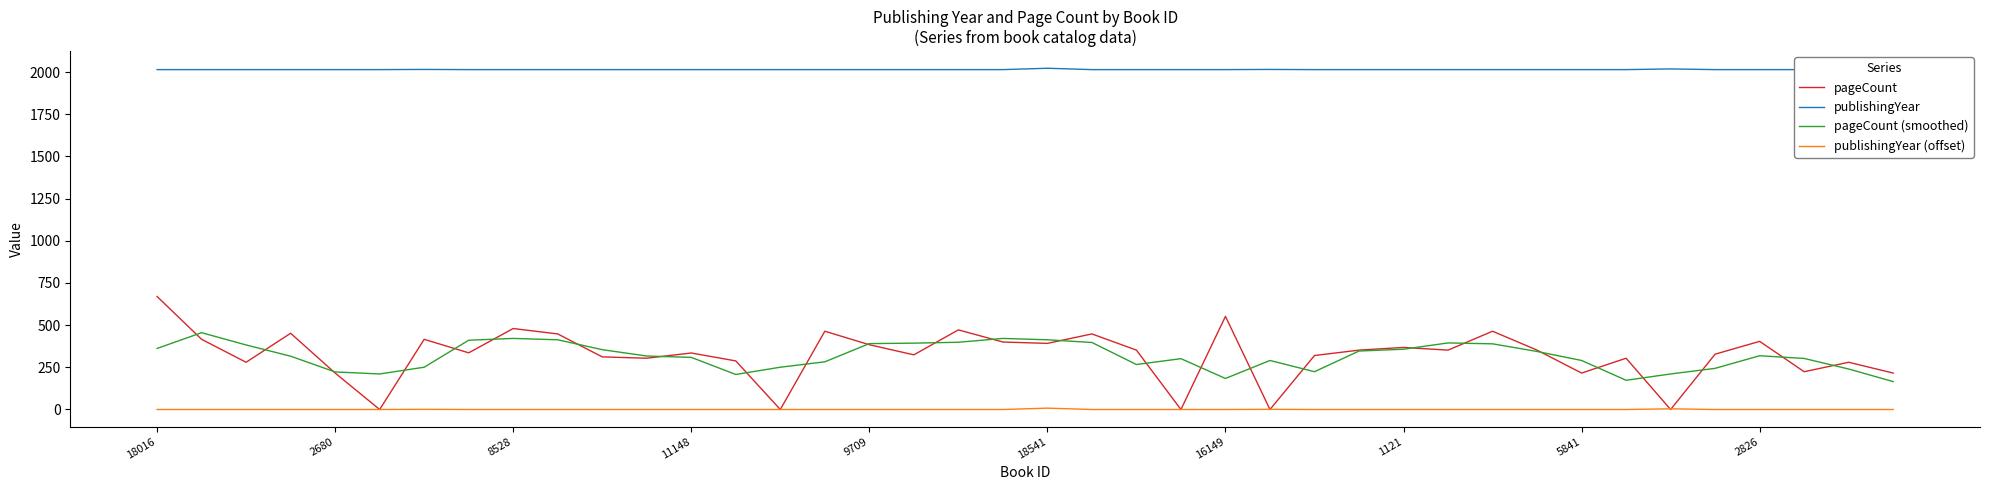

Does the chart have visible grid lines?

No